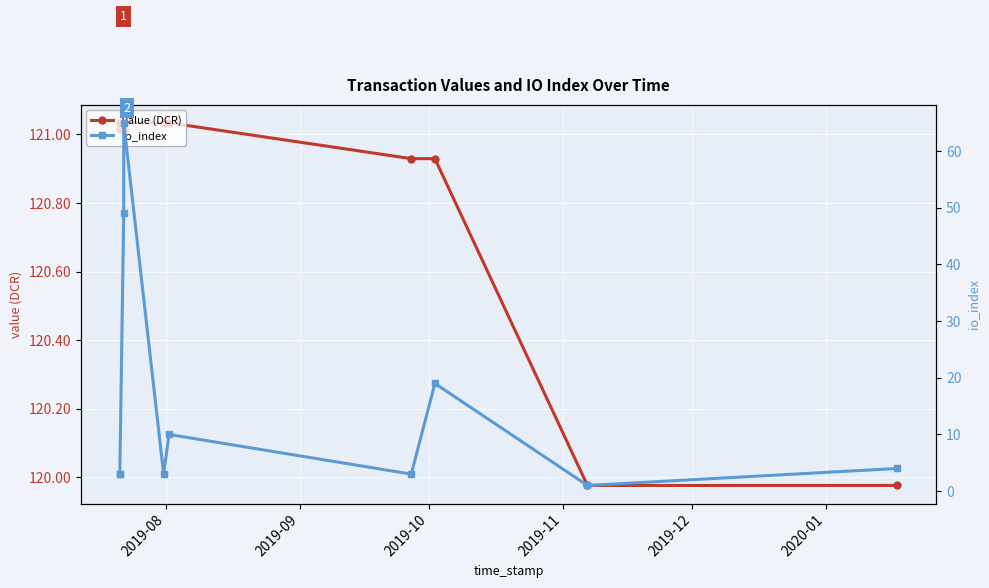

What is the spread (max minus min) of values at 2019-12?

118.0